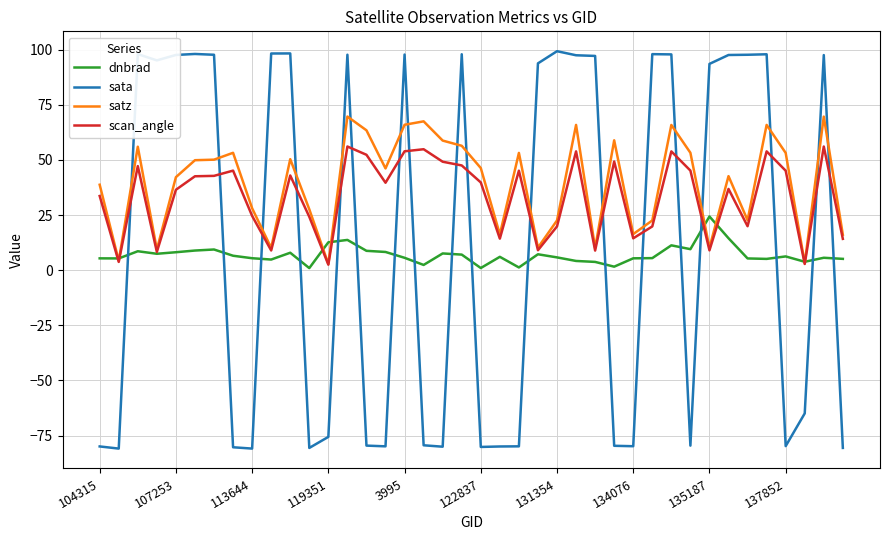

What is the maximum value for sata?

99.3